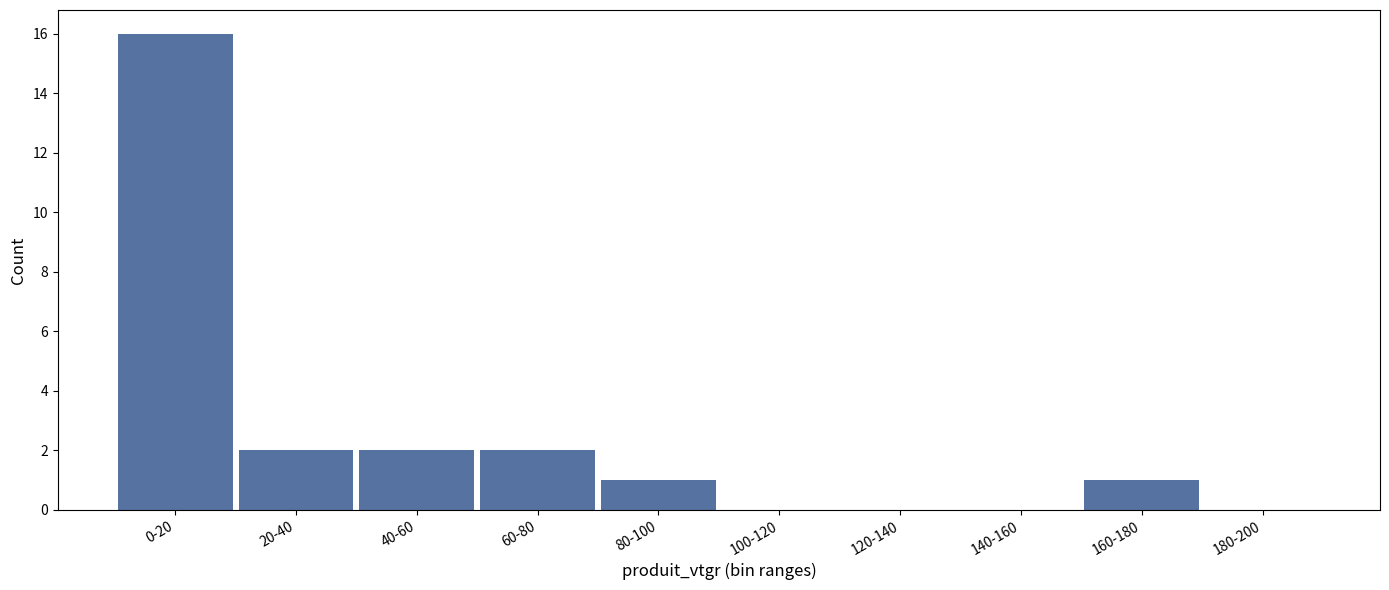

Reading right to left, list all the values displayed in this chart.

180-200=0	160-180=1	140-160=0	120-140=0	100-120=0	80-100=1	60-80=2	40-60=2	20-40=2	0-20=16